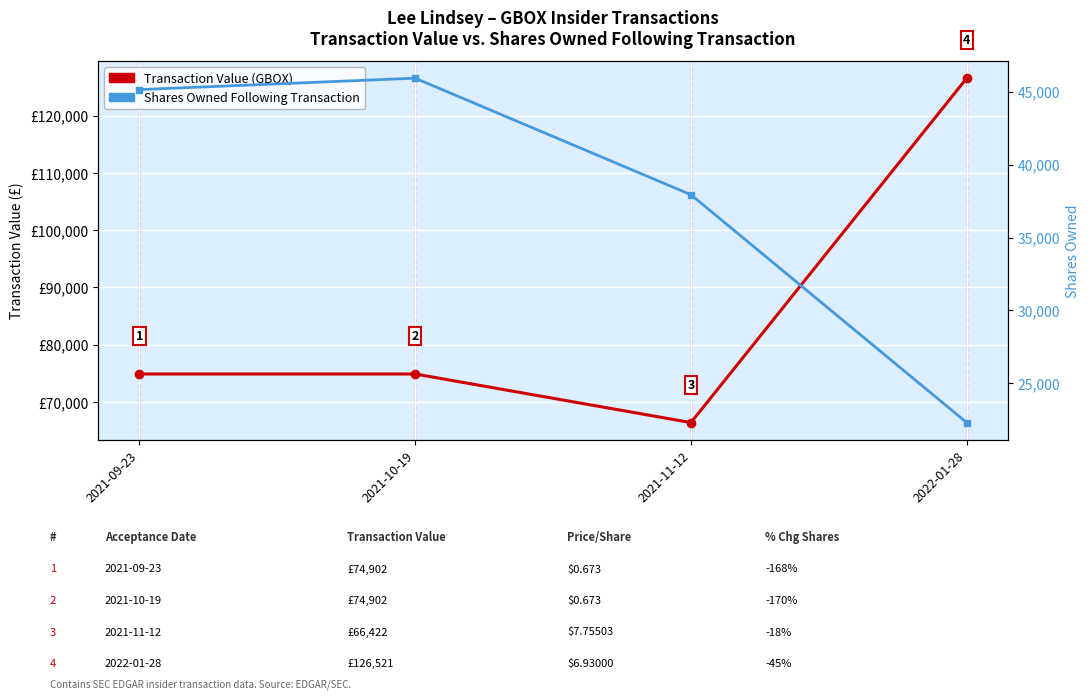

Reading left to right, transcribe all the data shown in this chart.

Transaction Value (GBOX): 2021-09-23=74902	2021-10-19=74902	2021-11-12=66422	2022-01-28=126521
Shares Owned Following Transaction: 2021-09-23=45142	2021-10-19=45924	2021-11-12=37936	2022-01-28=22317